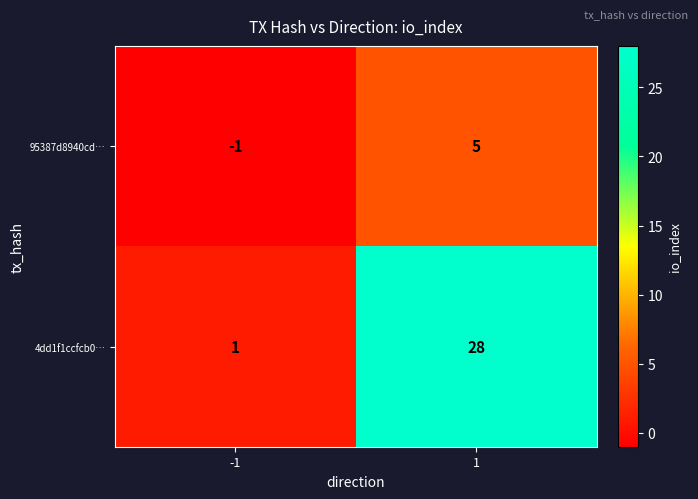

Rank the series by their maximum value, from lowest to highest.

95387d8940cd…, 4dd1f1ccfcb0…